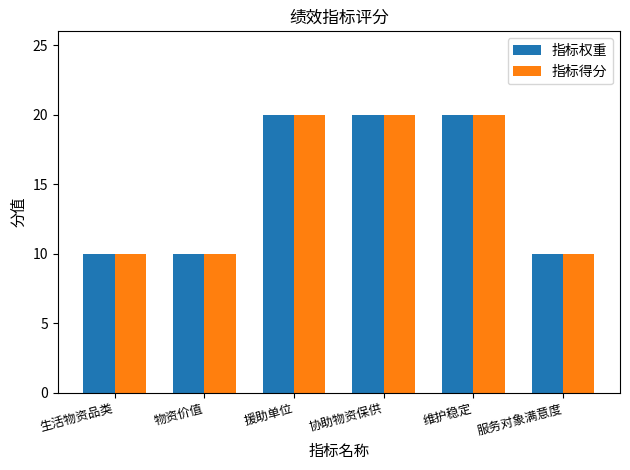

What is the maximum value for 指标得分?

20